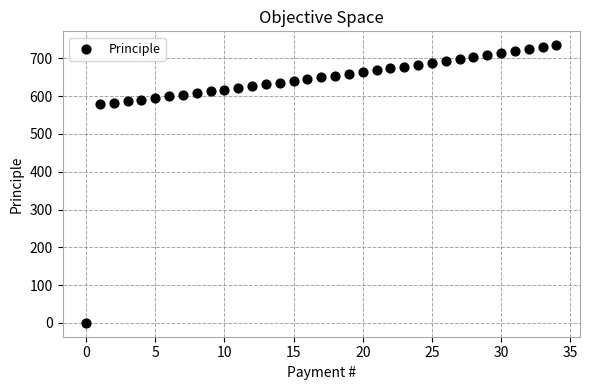

What is the range of Y values (max minus min)?

735.0